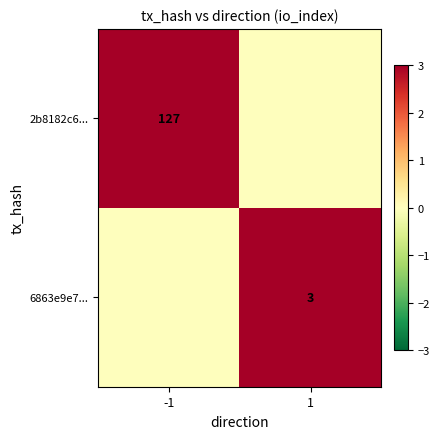

What is the difference between the highest and lowest values at 1?

3